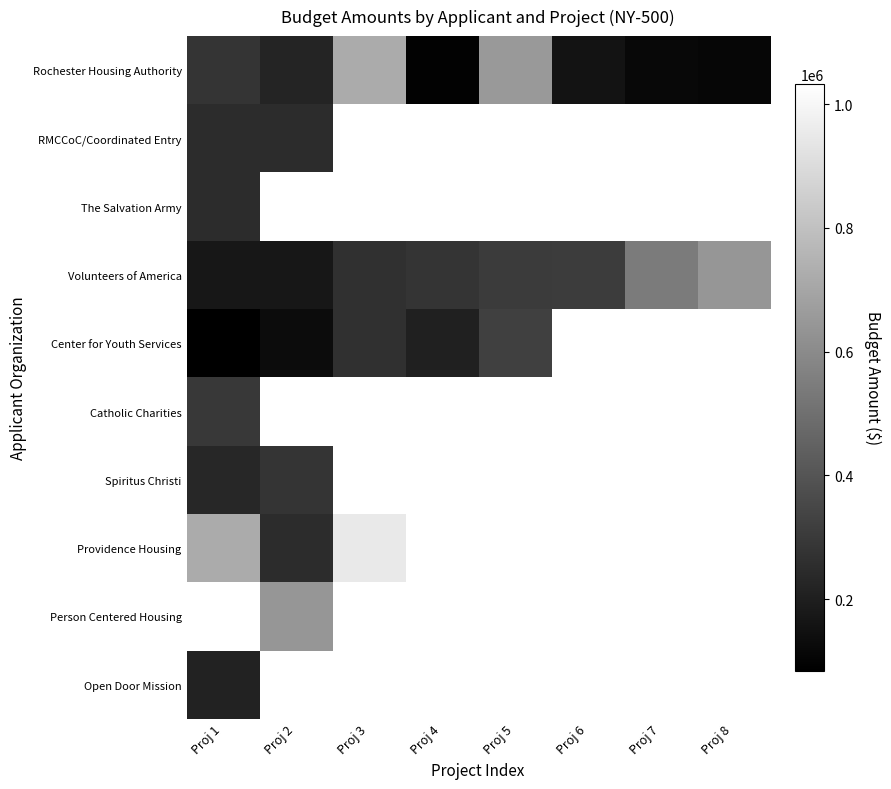

At which category is the sum across all series the highest?

Proj 1